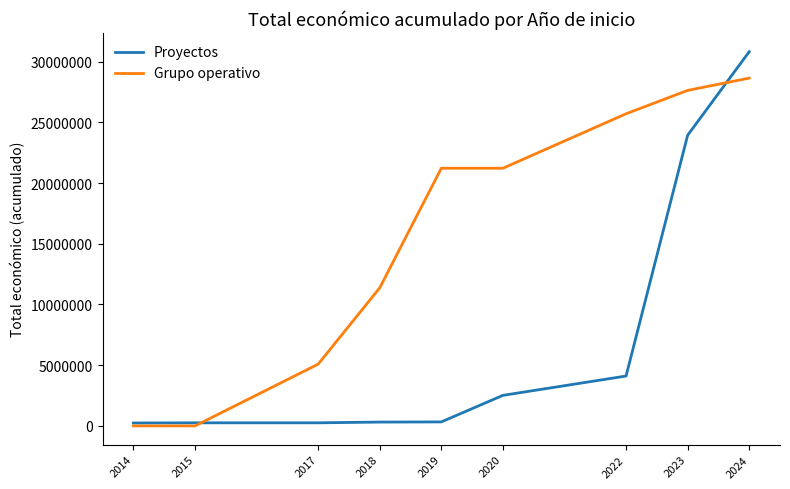

At how many categories does at least one series exceed 4869260?

7